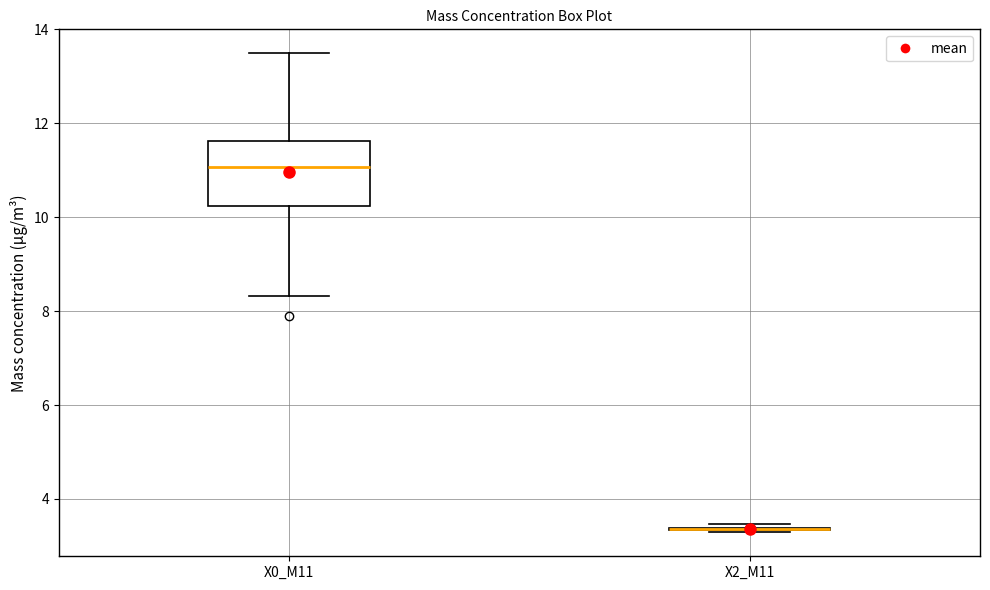

Reading left to right, transcribe this box plot: for each box, give where its median line is, the range the box spans, and where its two whiskers end, as read against the y-axis. The values are not printed on the chart, so give them approximately, as read against the axis.

X0_M11: median 11.0, box 10.2 to 11.6, whiskers 8.4 to 13.4
X2_M11: box collapsed to a line at 3.4, whiskers 3.2 to 3.4